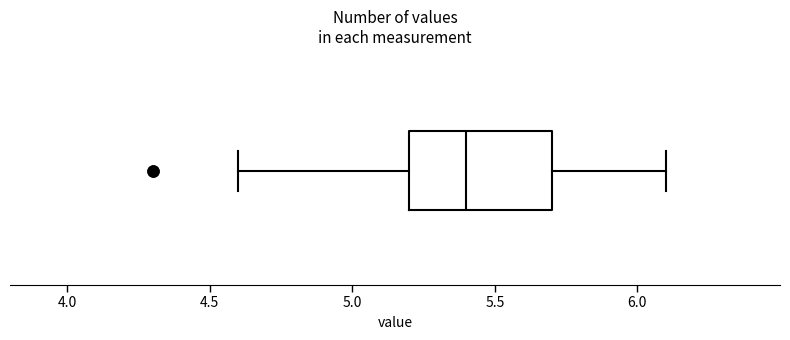

Read this box plot against the x-axis: the position of the median line, the range covered by the box, and the ends of both whiskers. The values are not printed on the chart, so give them approximately, as read against the axis.

median 5.4, box 5.2 to 5.7, whiskers 4.6 to 6.1